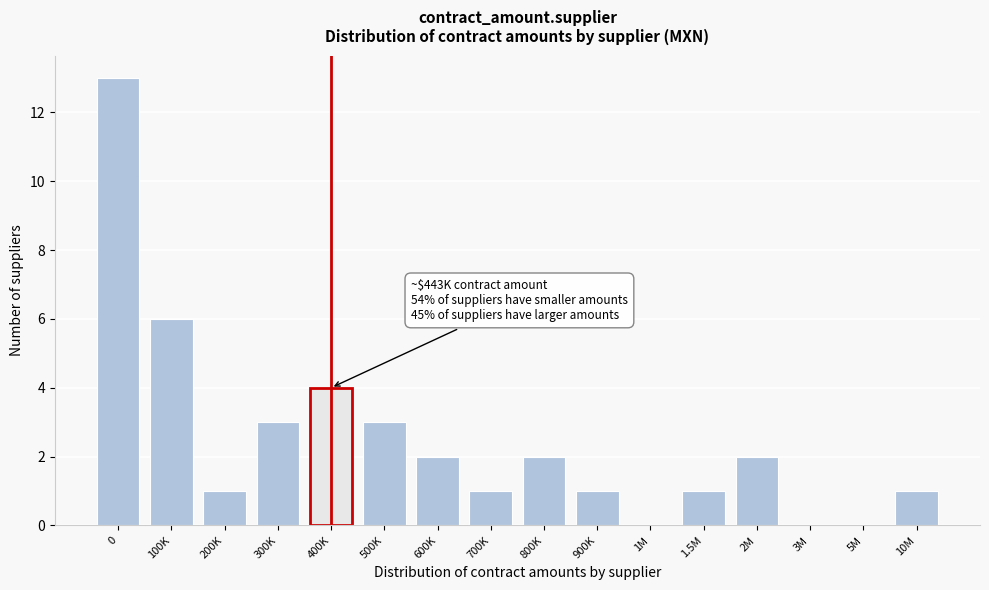

Reading right to left, what are all the values shown in this chart?

10M=1	5M=0	3M=0	2M=2	1.5M=1	1M=0	900K=1	800K=2	700K=1	600K=2	500K=3	400K=4	300K=3	200K=1	100K=6	0=13